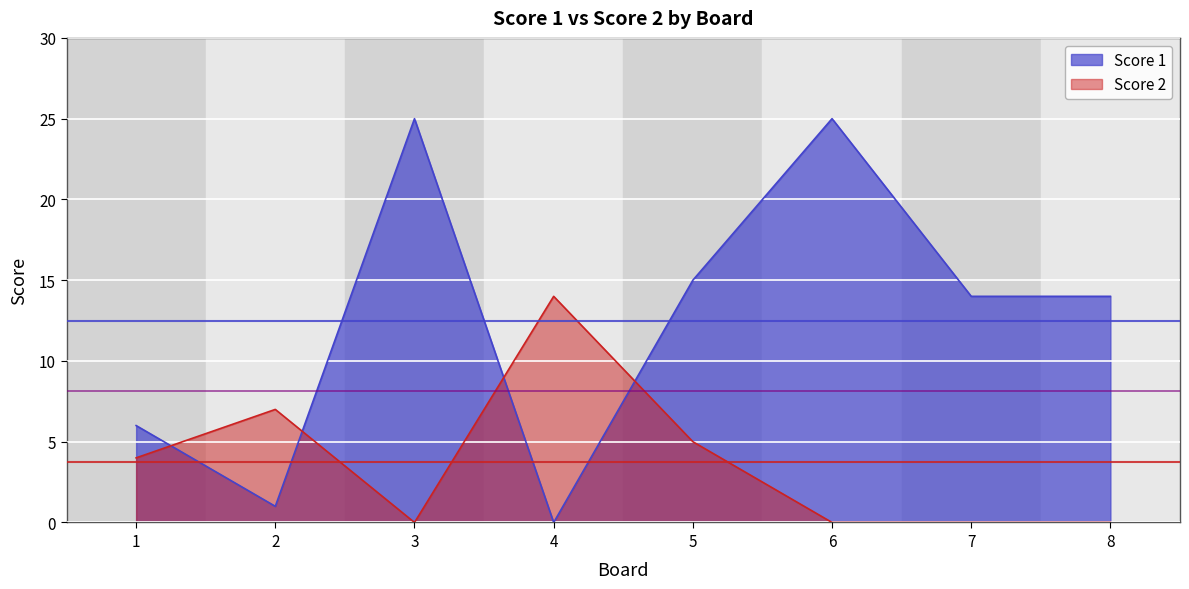

The Score 1 series shows 0 at 4. True or false?

True